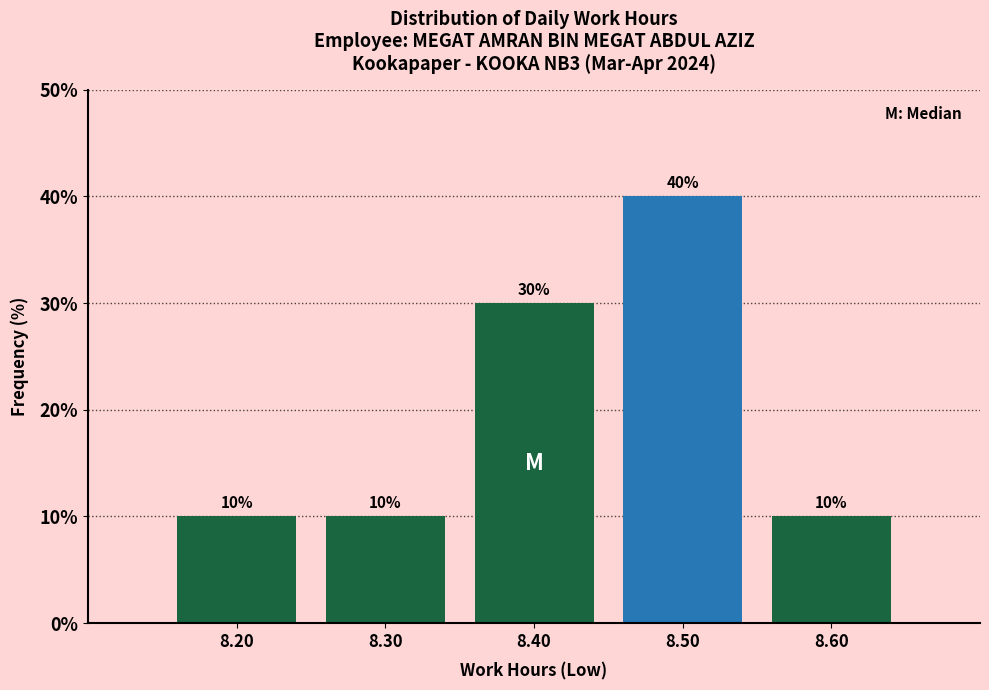

Over which range of the x-axis is the bar tallest?

8.45 to 8.55